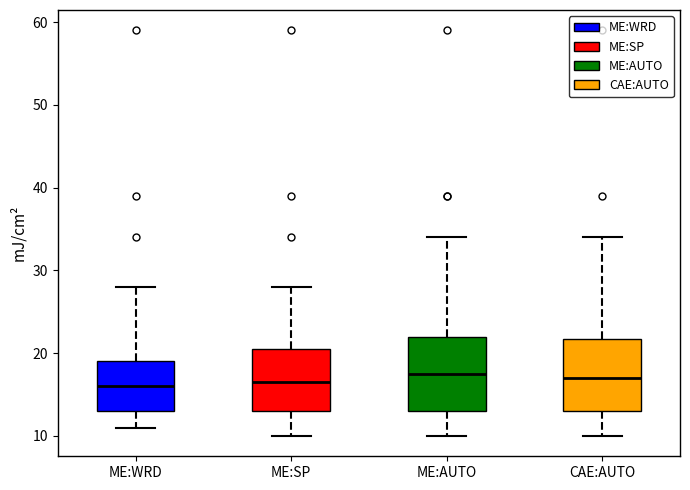

Where is the upper edge of the box for ME:SP on the y-axis? The values are not printed on the chart, so give them approximately, as read against the axis.

21